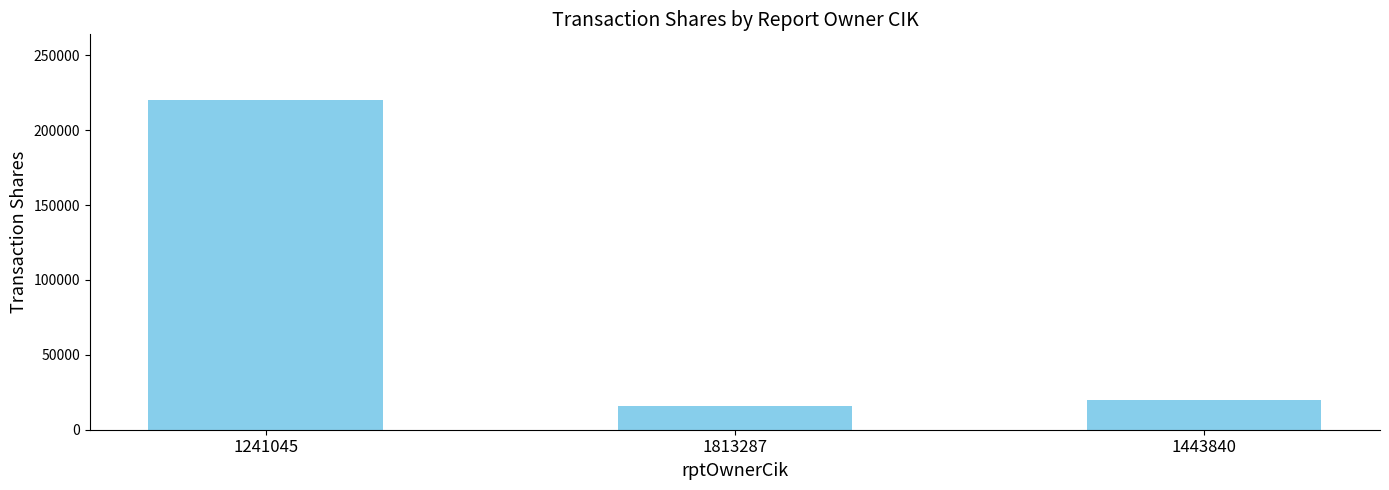

Where does the data first go above 20000?

1241045